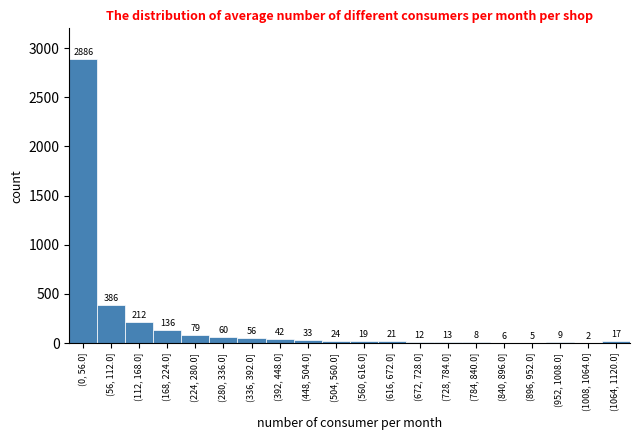

Reading left to right, transcribe all the data shown in this chart.

(0, 56.0]=2886	(56, 112.0]=386	(112, 168.0]=212	(168, 224.0]=136	(224, 280.0]=79	(280, 336.0]=60	(336, 392.0]=56	(392, 448.0]=42	(448, 504.0]=33	(504, 560.0]=24	(560, 616.0]=19	(616, 672.0]=21	(672, 728.0]=12	(728, 784.0]=13	(784, 840.0]=8	(840, 896.0]=6	(896, 952.0]=5	(952, 1008.0]=9	(1008, 1064.0]=2	(1064, 1120.0]=17